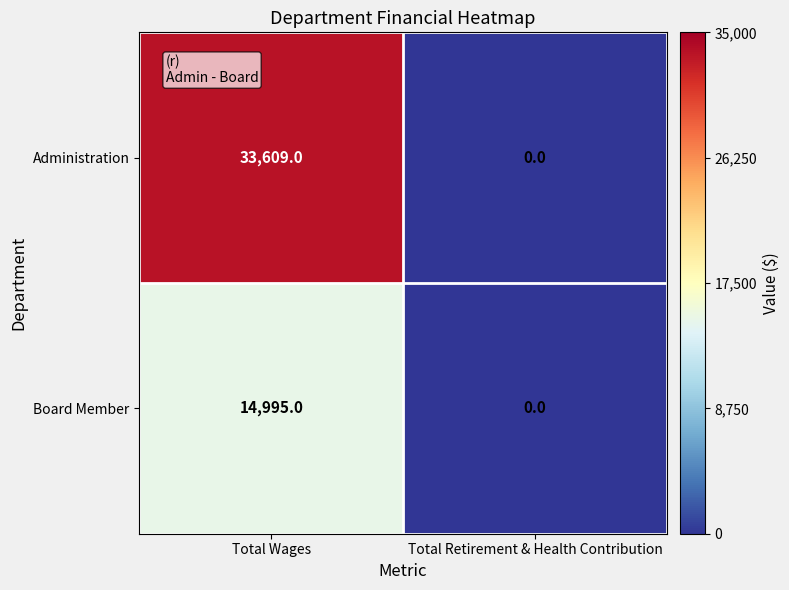

Which series has the largest range (max minus min)?

Administration